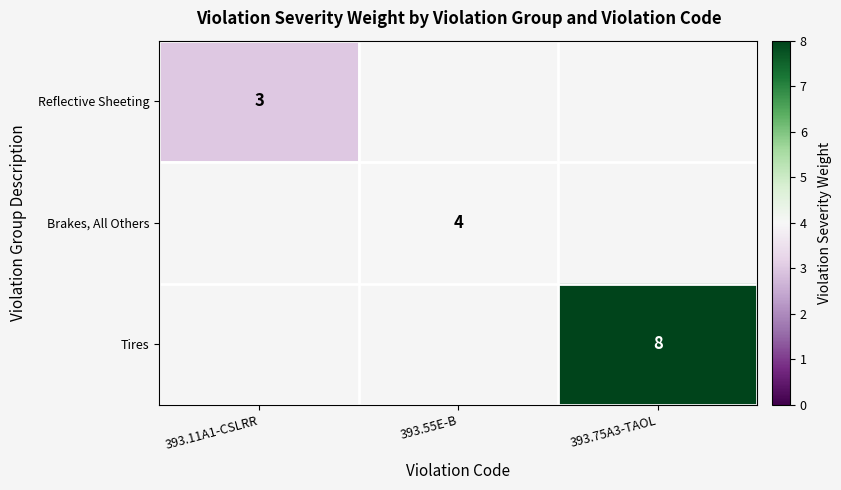

Count the number of categories in the chart.

3